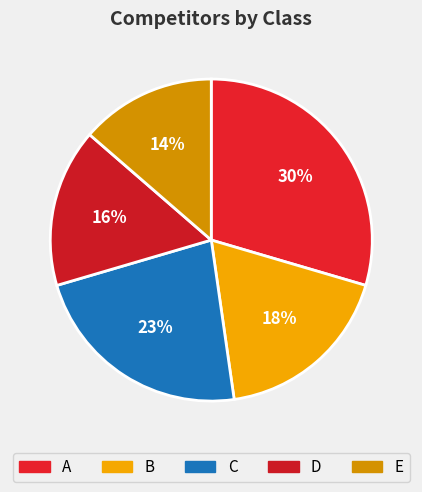

How many slices are in this pie chart?

5